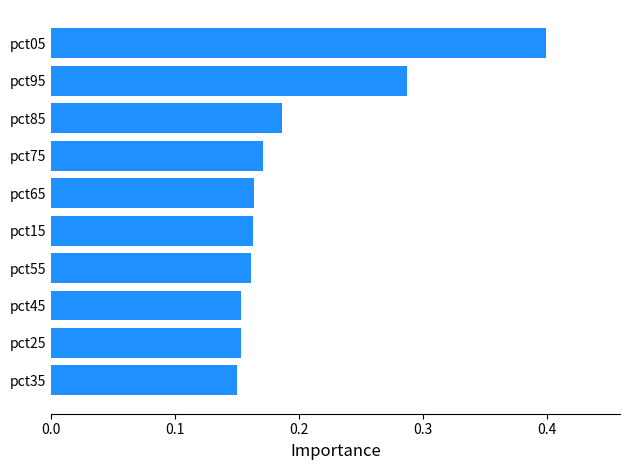

How many values are between 0 and 1?

10